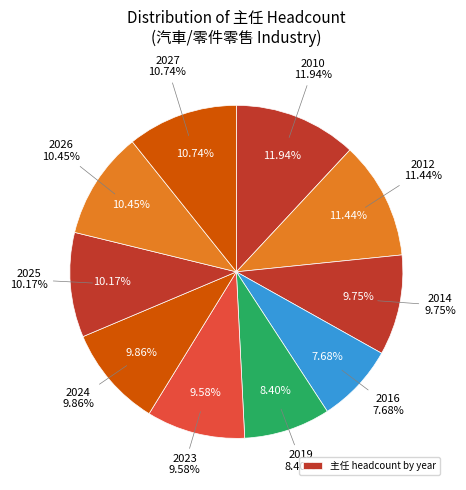

How many slices are in this pie chart?

10